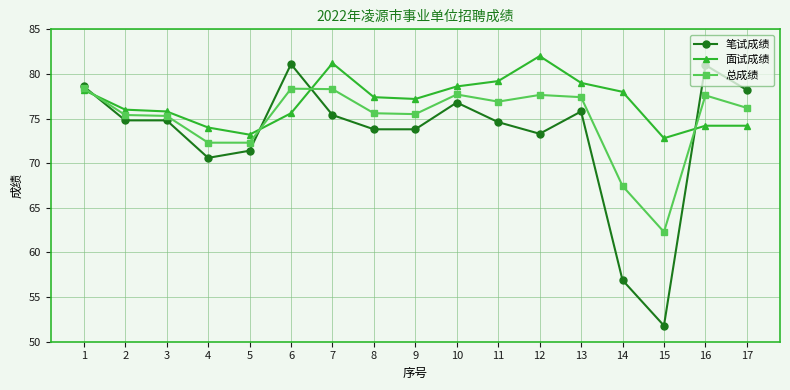

True or false: 面试成绩 has more than 1 interior local peaks.

True